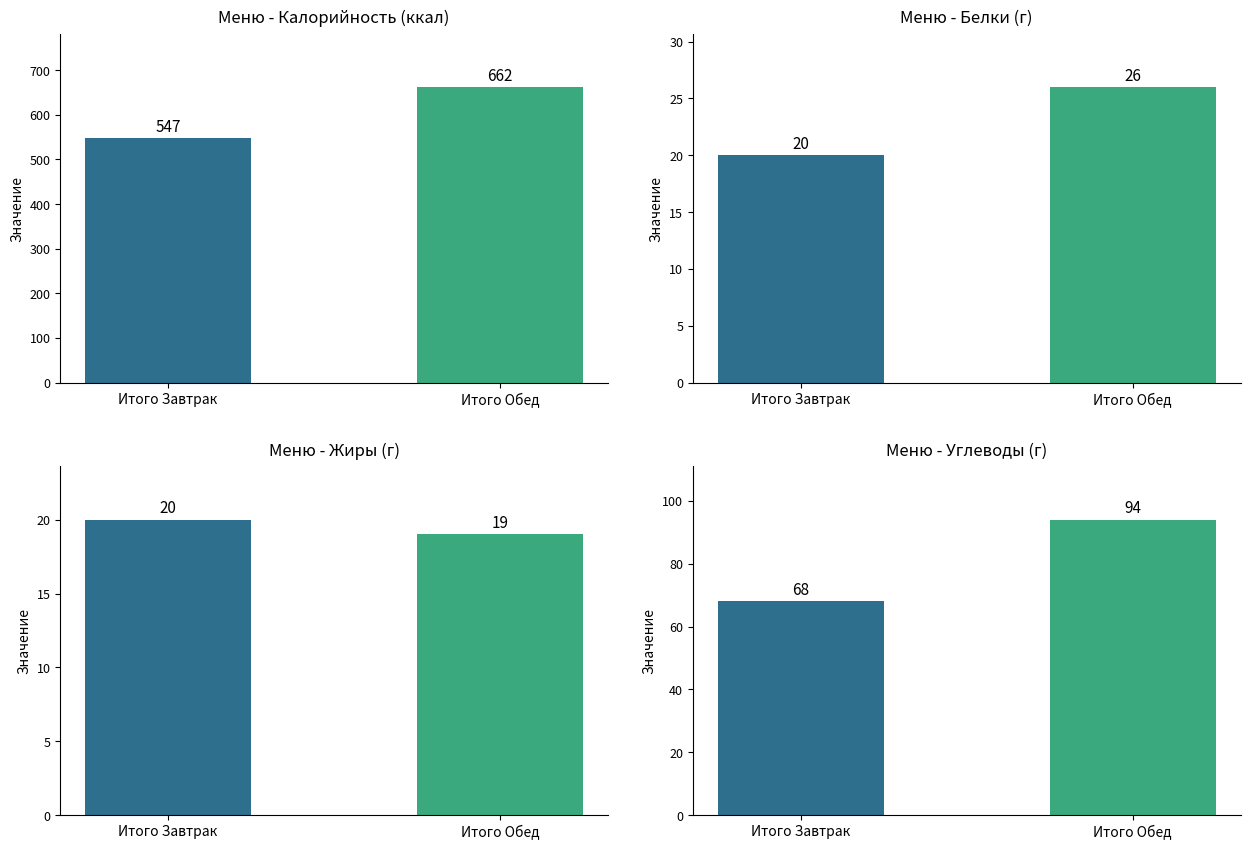

Reading left to right, what are all the values shown in this chart?

Калорийность: Итого Завтрак=547	Итого Обед=662
Белки: Итого Завтрак=20	Итого Обед=26
Жиры: Итого Завтрак=20	Итого Обед=19
Углеводы: Итого Завтрак=68	Итого Обед=94